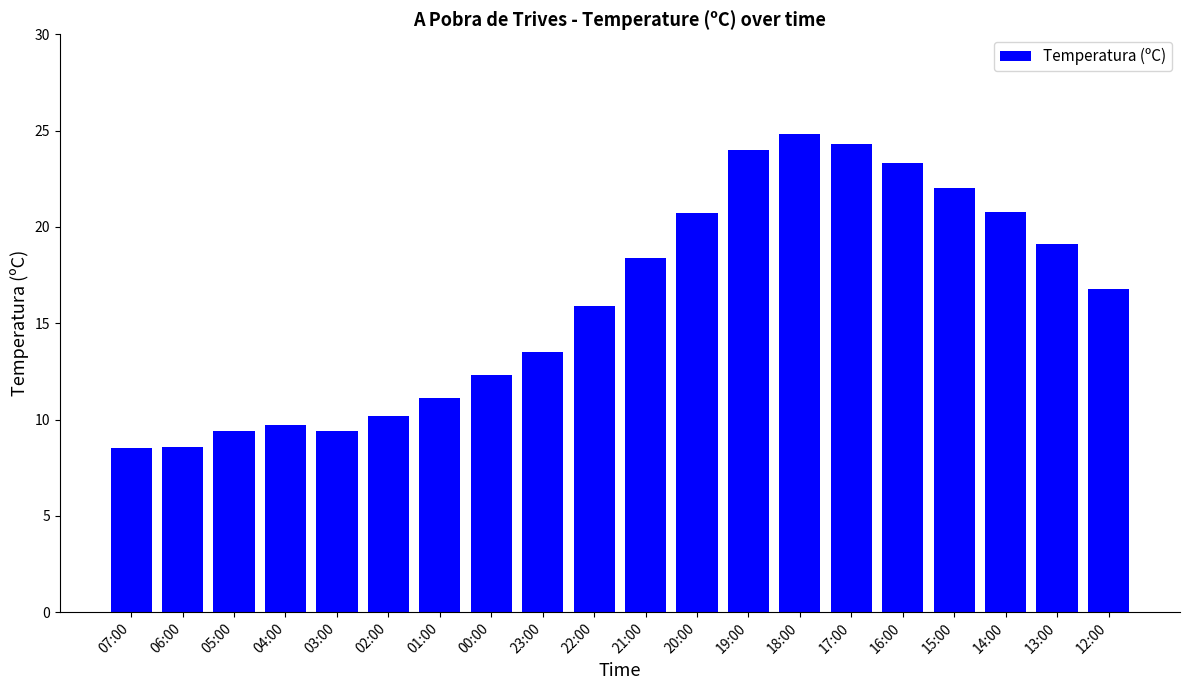

What is the change in value from 02:00 to 00:00?

+2.1